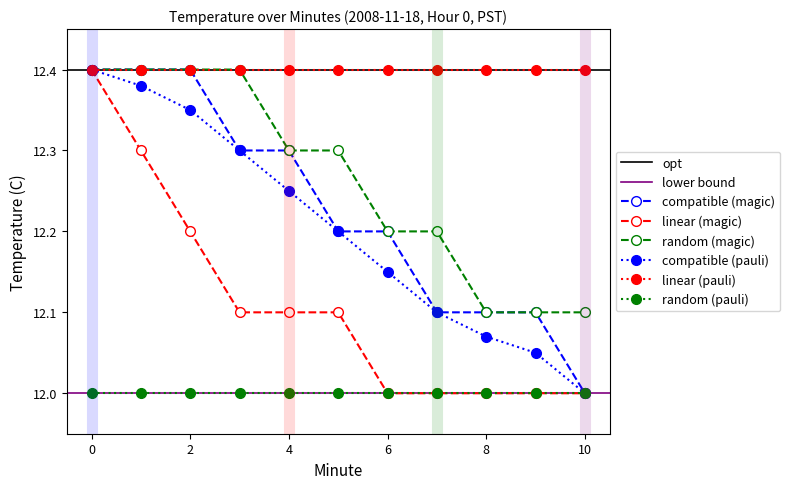

Is it true that smooth avg equals 12.2 at 5?

True